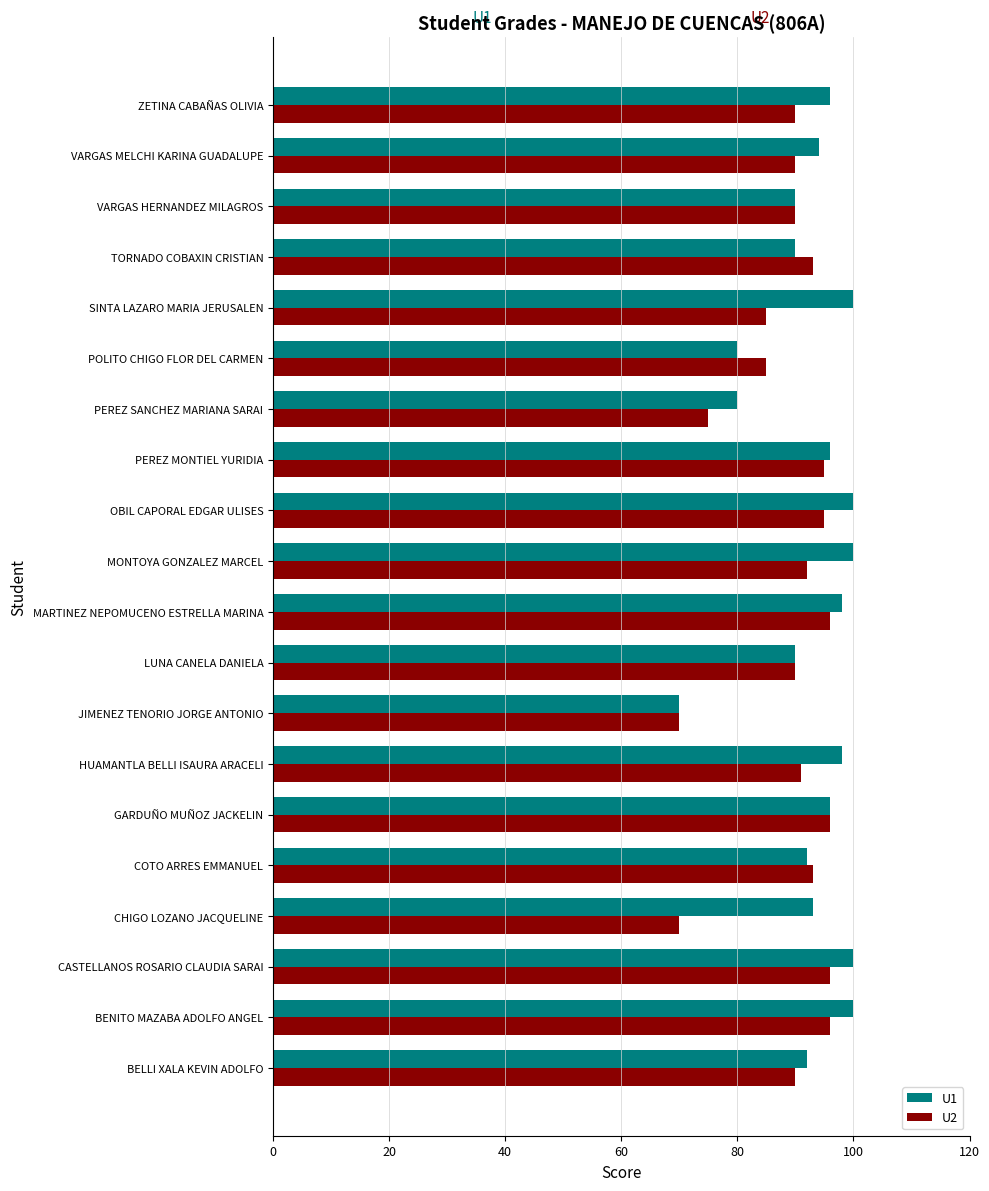

What is the average value of the U2 series?

89